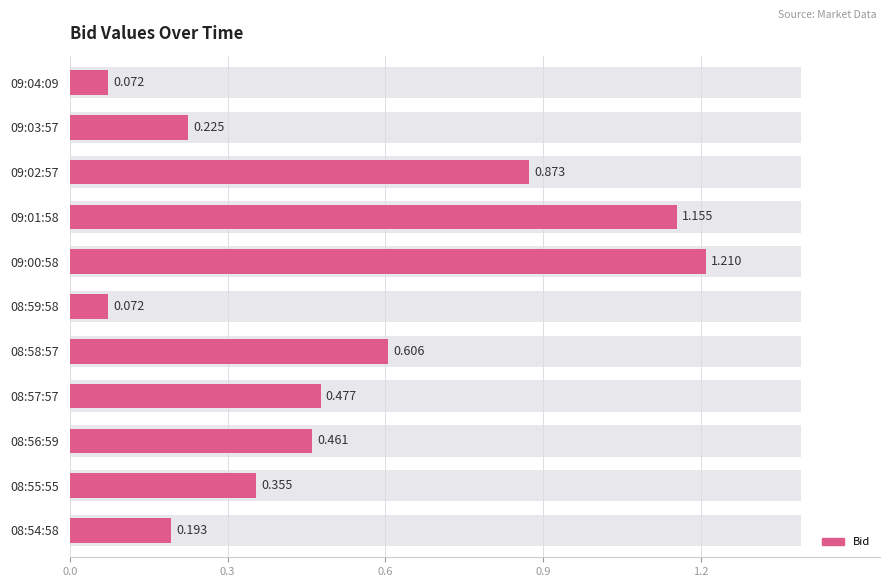

What is the difference between the maximum and minimum values?

1.1